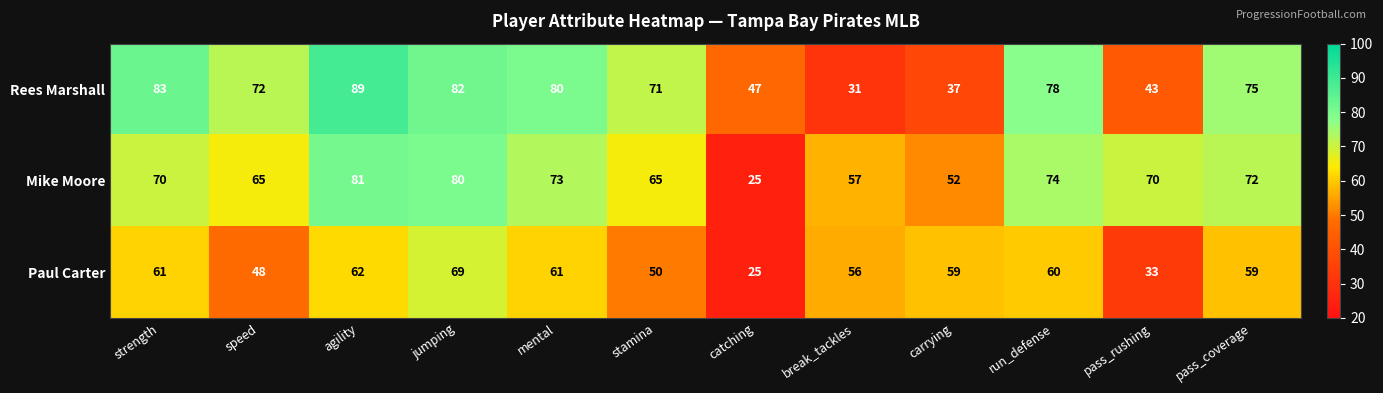

What is the minimum value for Rees Marshall?

31